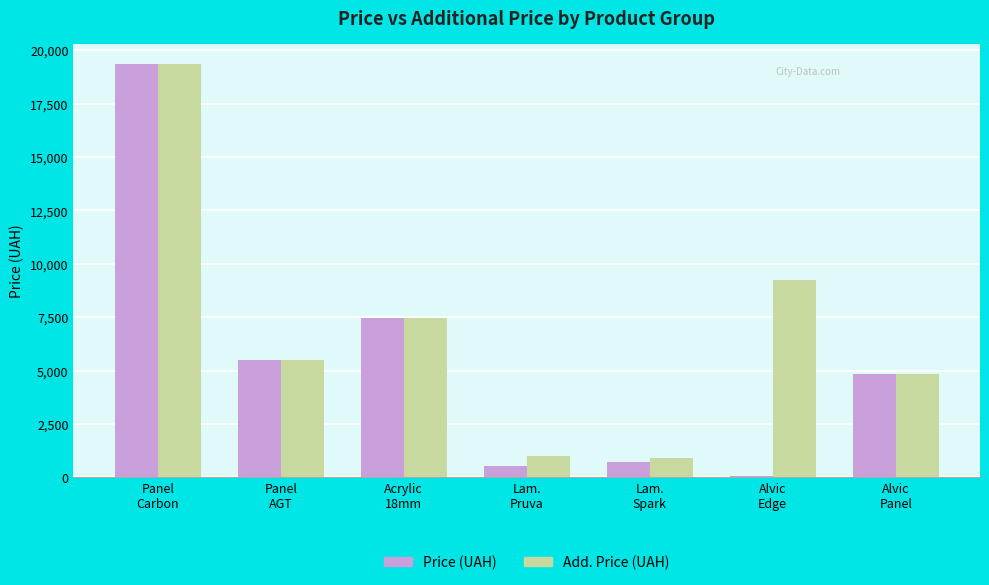

Reading left to right, transcribe all the data shown in this chart.

Price (UAH): 19343.1	5497.3	7453.8	546.4	715.5	41.1	4853.3
Add. Price (UAH): 19343.1	5497.3	7453.8	986.2	886.1	9246.0	4853.0